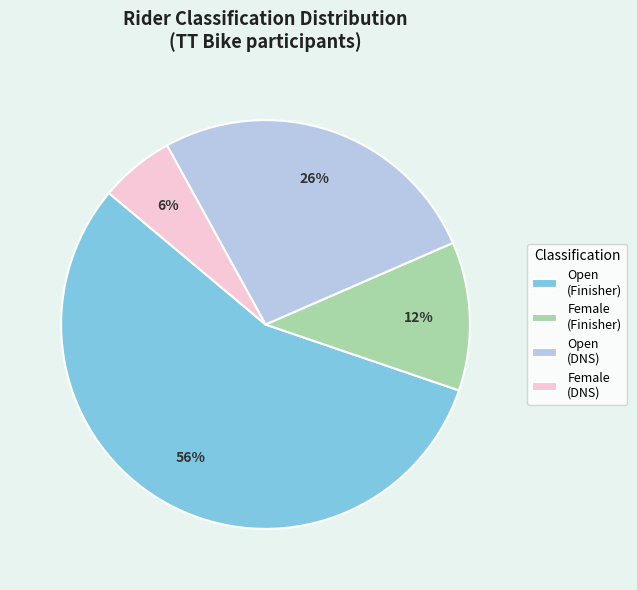

To the nearest percent, what percentage of the pie is Open (Finisher)?

56%